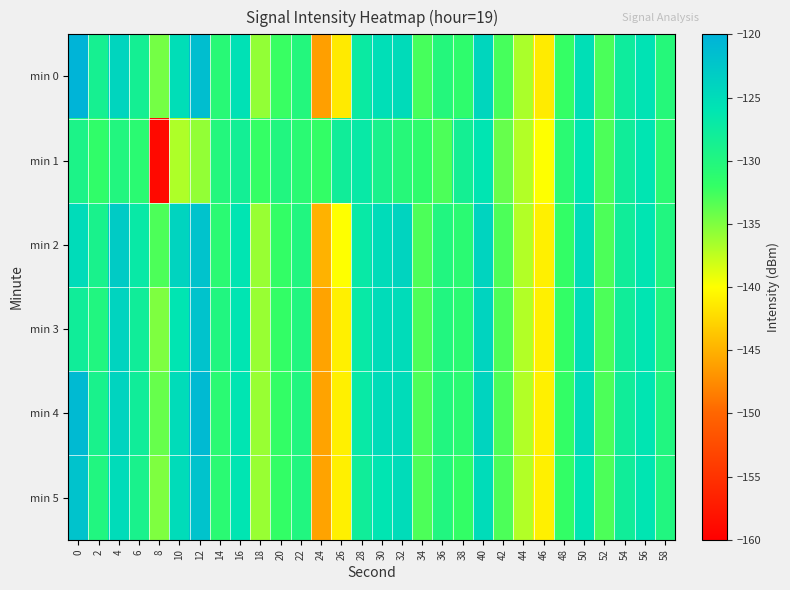

Count the number of categories in the chart.

30